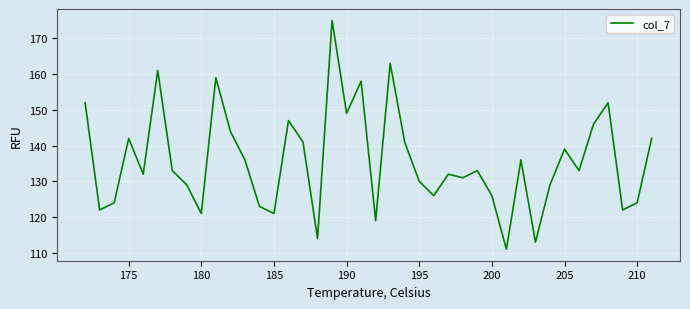

What is the maximum value shown in the chart?

175